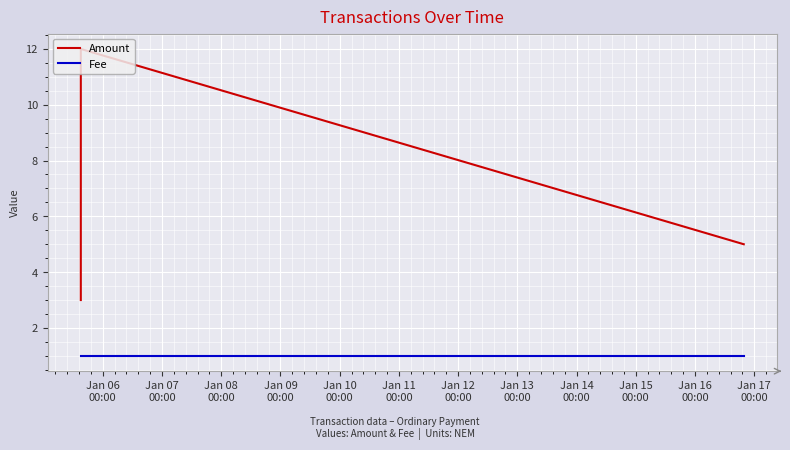

Between Jan 08
00:00 and Jan 09
00:00, which series saw the biggest shift?

Amount